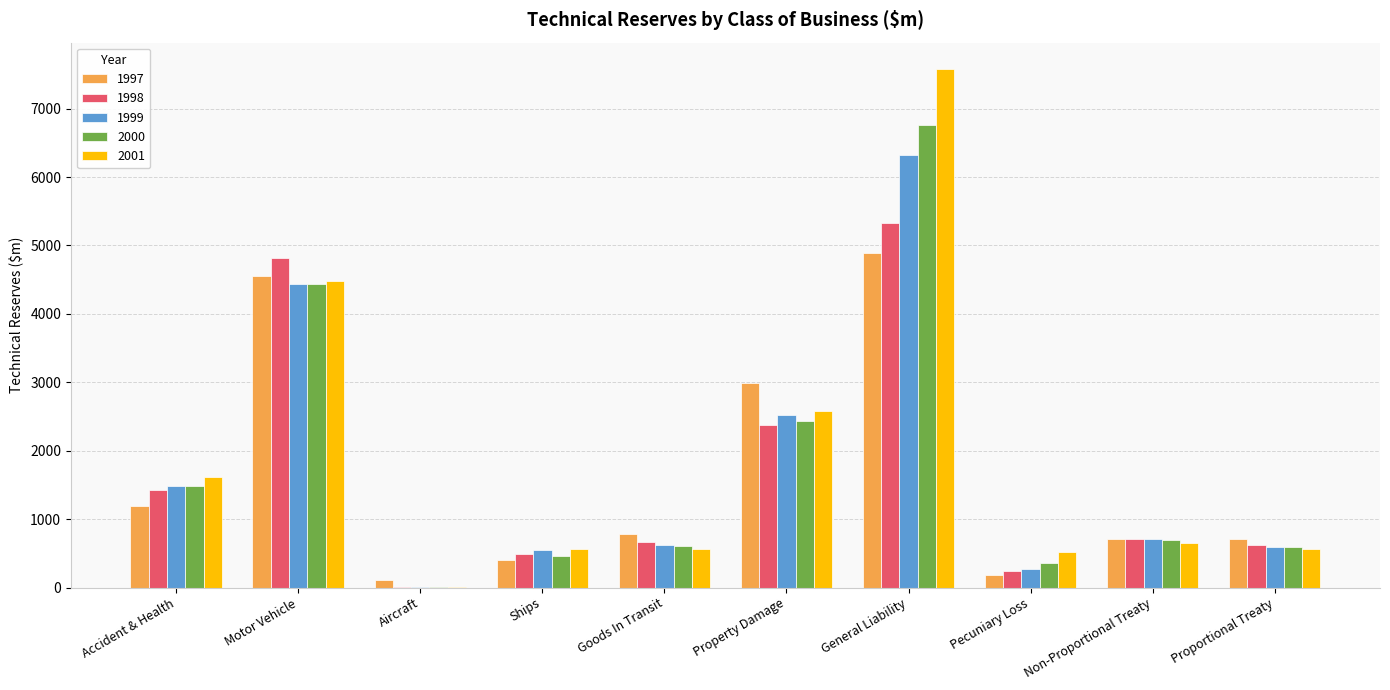

What is the approximate value of 1998 at Ships?

488.2